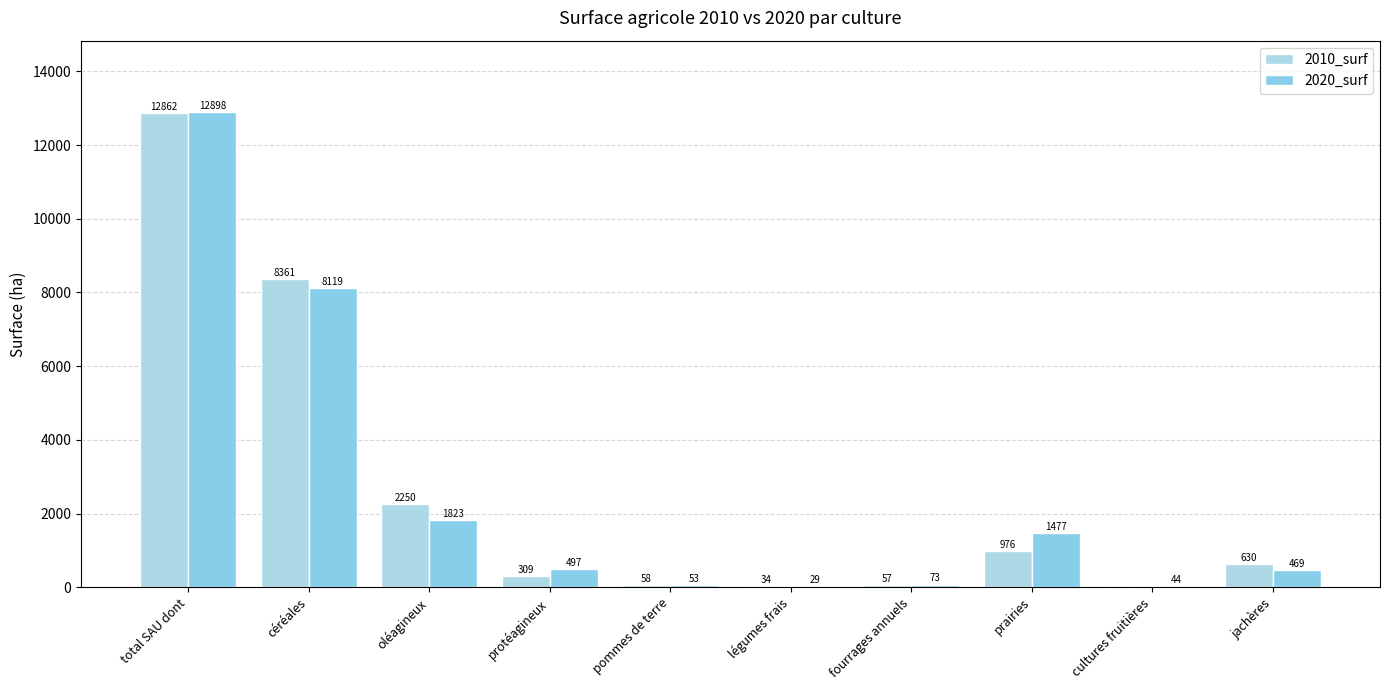

What value does the 2020_surf series have at céréales?

8119.4